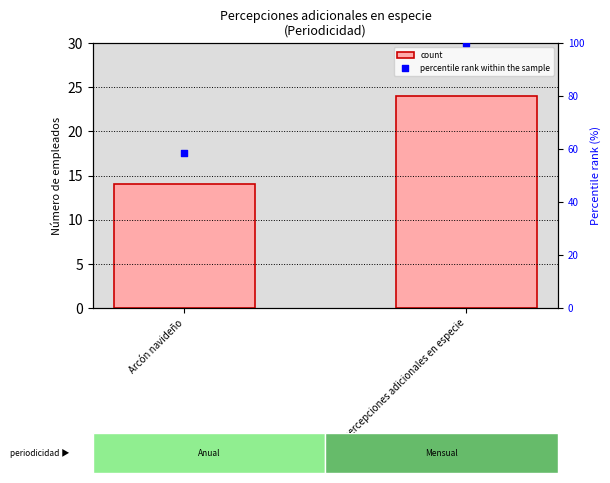

At which category is the sum across all series the highest?

Sin percepciones adicionales en especie